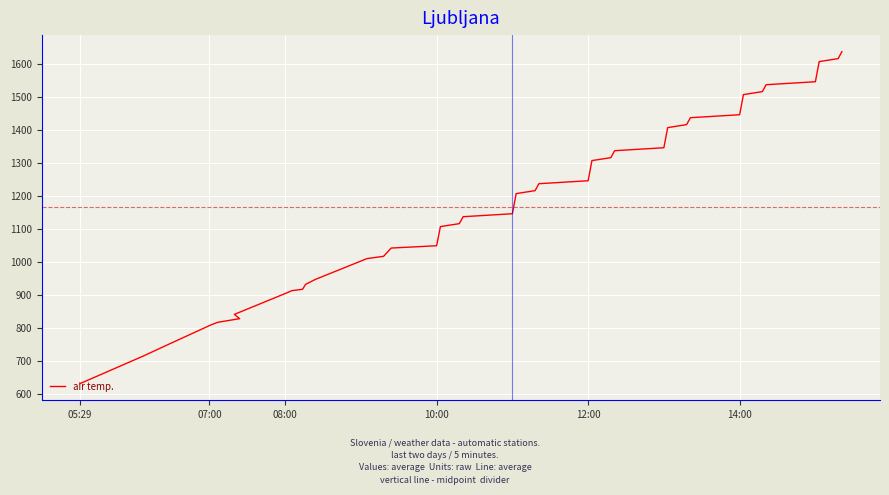

What is the difference between the second highest and minimum values?

985